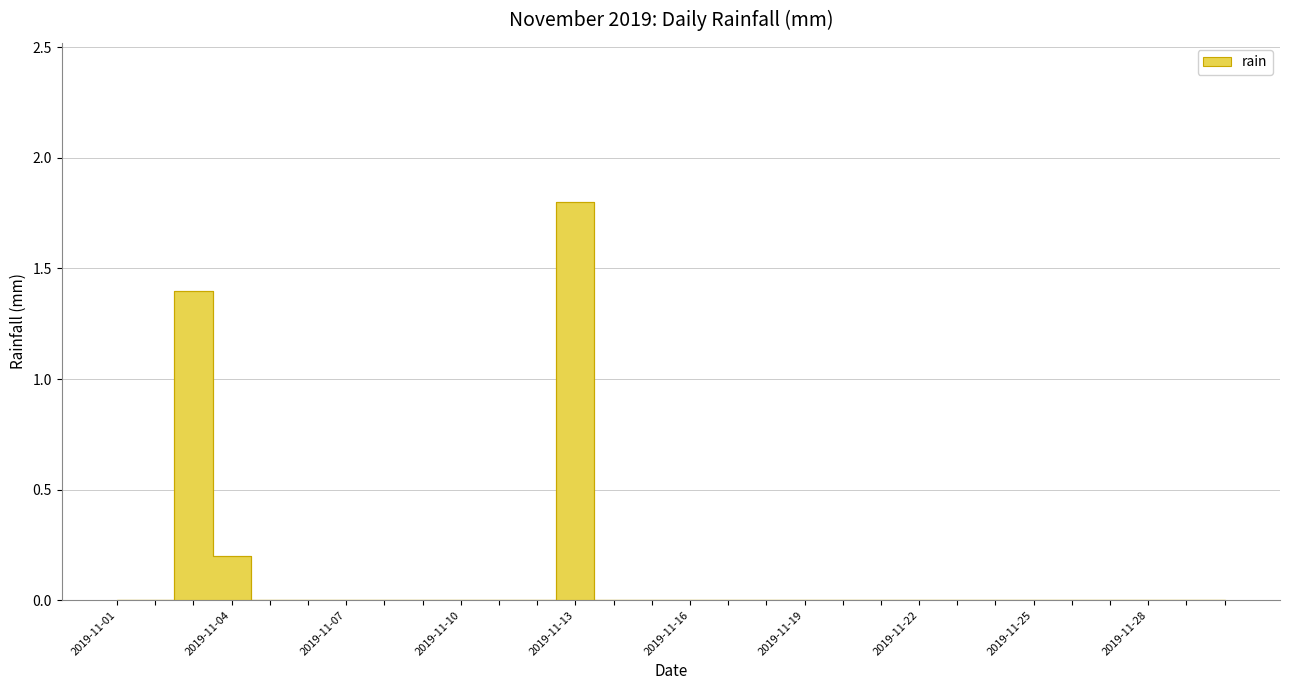

At which category does the data reach its first local peak?

2019-11-07